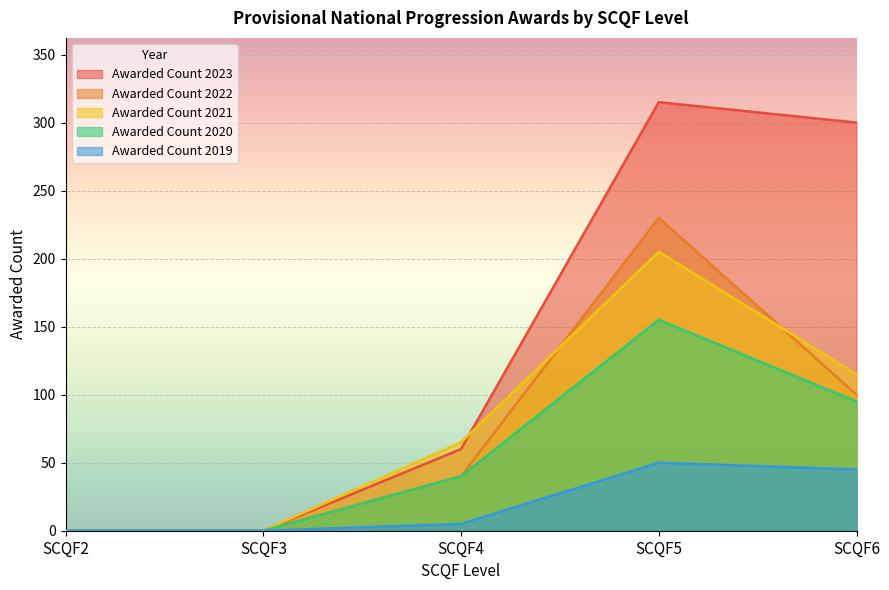

Rank the series by their maximum value, from lowest to highest.

Awarded Count 2019, Awarded Count 2020, Awarded Count 2021, Awarded Count 2022, Awarded Count 2023